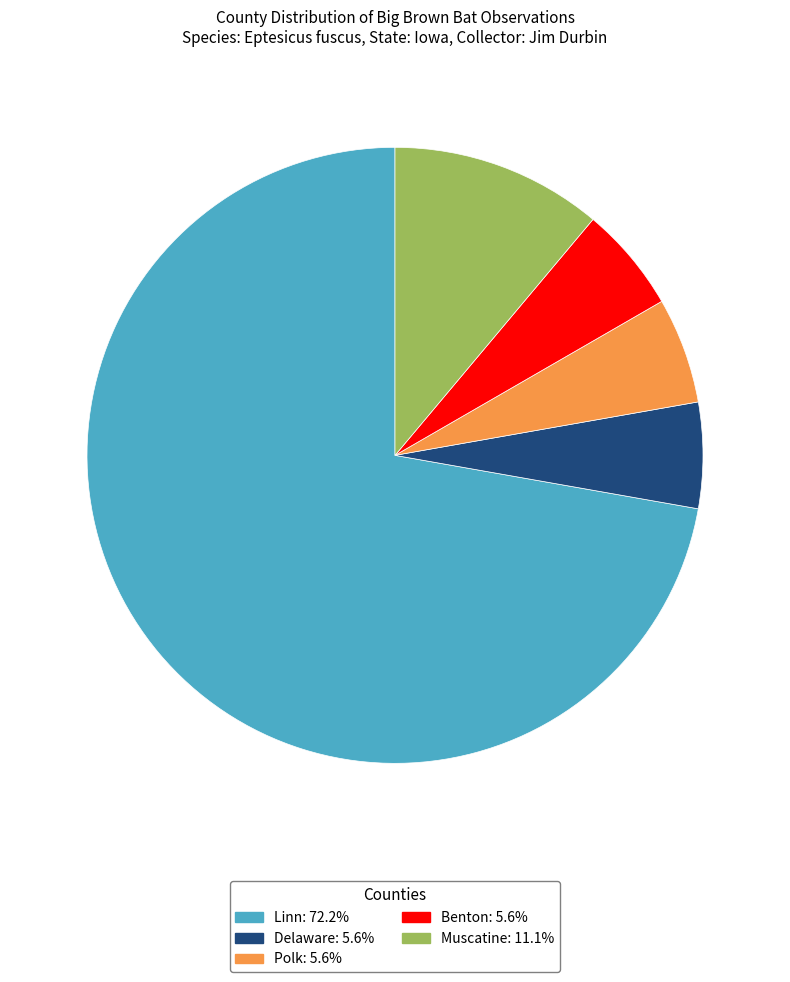

Is the sum of Delaware: 5.6% and Muscatine: 11.1% greater than half?

No